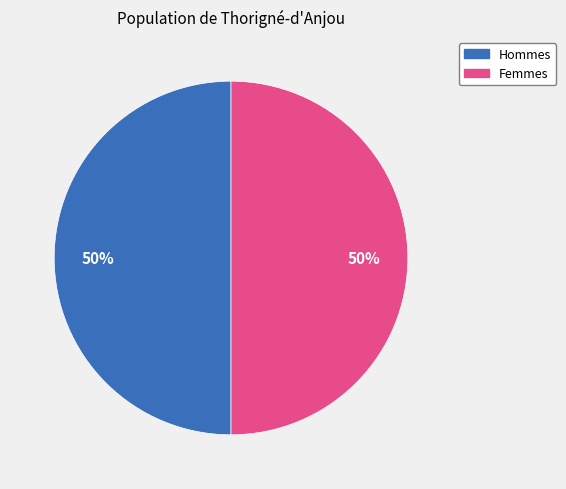

To the nearest percent, what is the average slice percentage?

50%